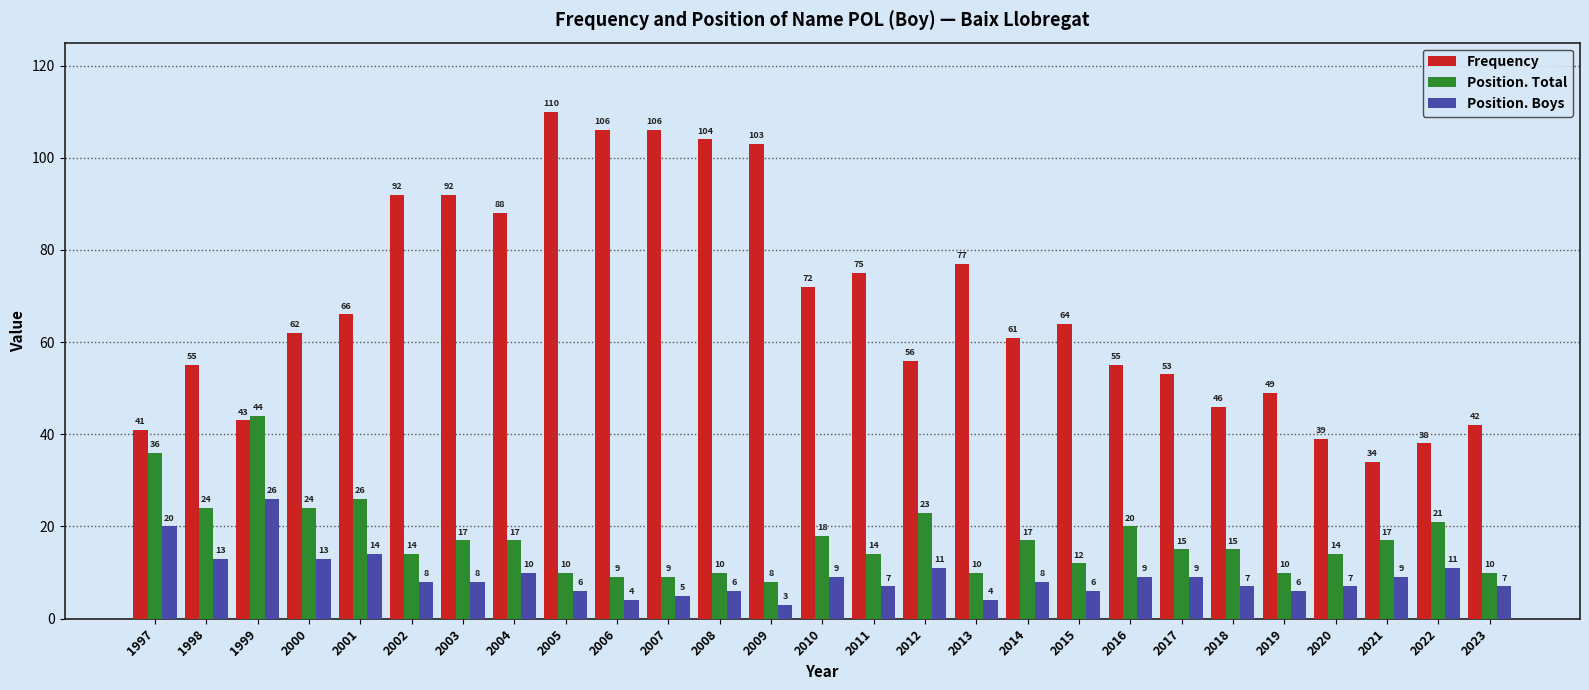

True or false: Frequency has a value of 108 at 2015.

False